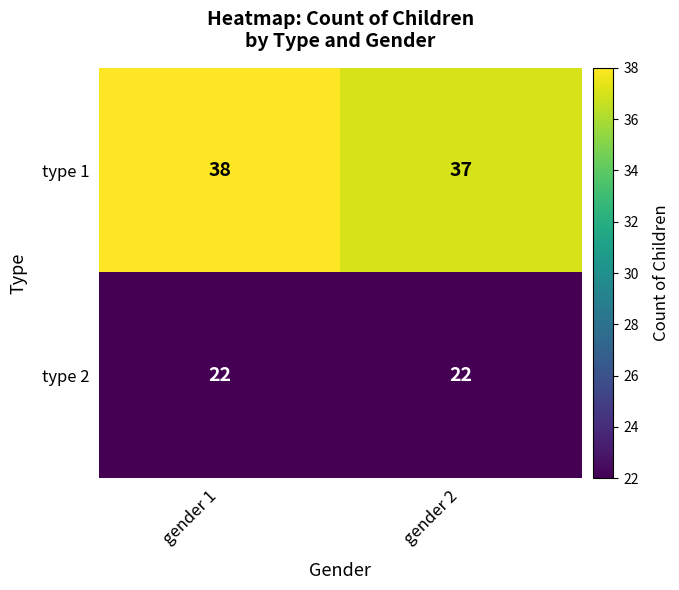

At how many categories does at least one series exceed 26?

2